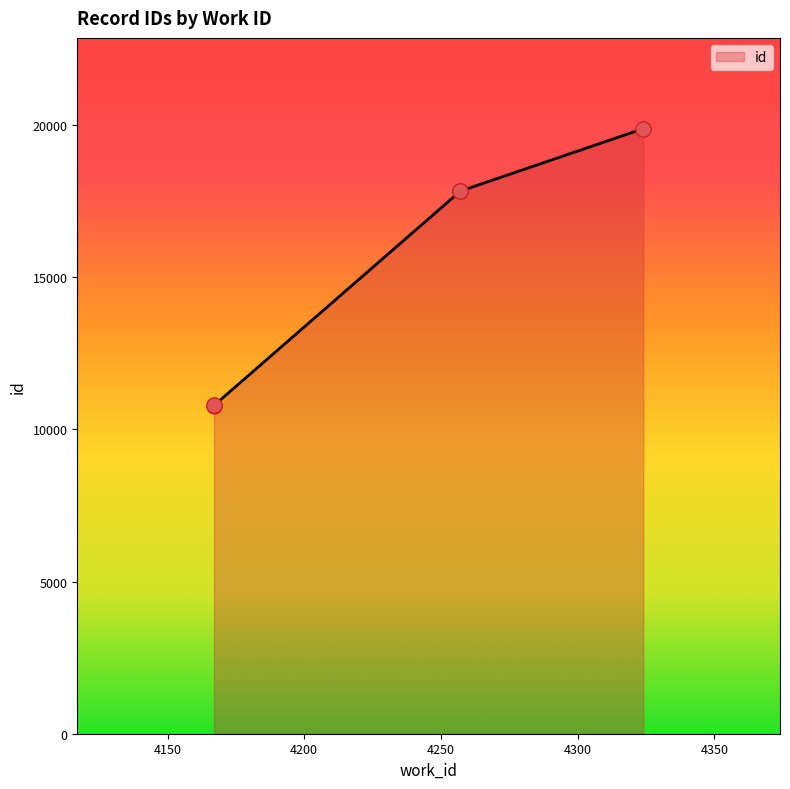

What is the ratio of the value at 4257 to the value at 4257?

1.0